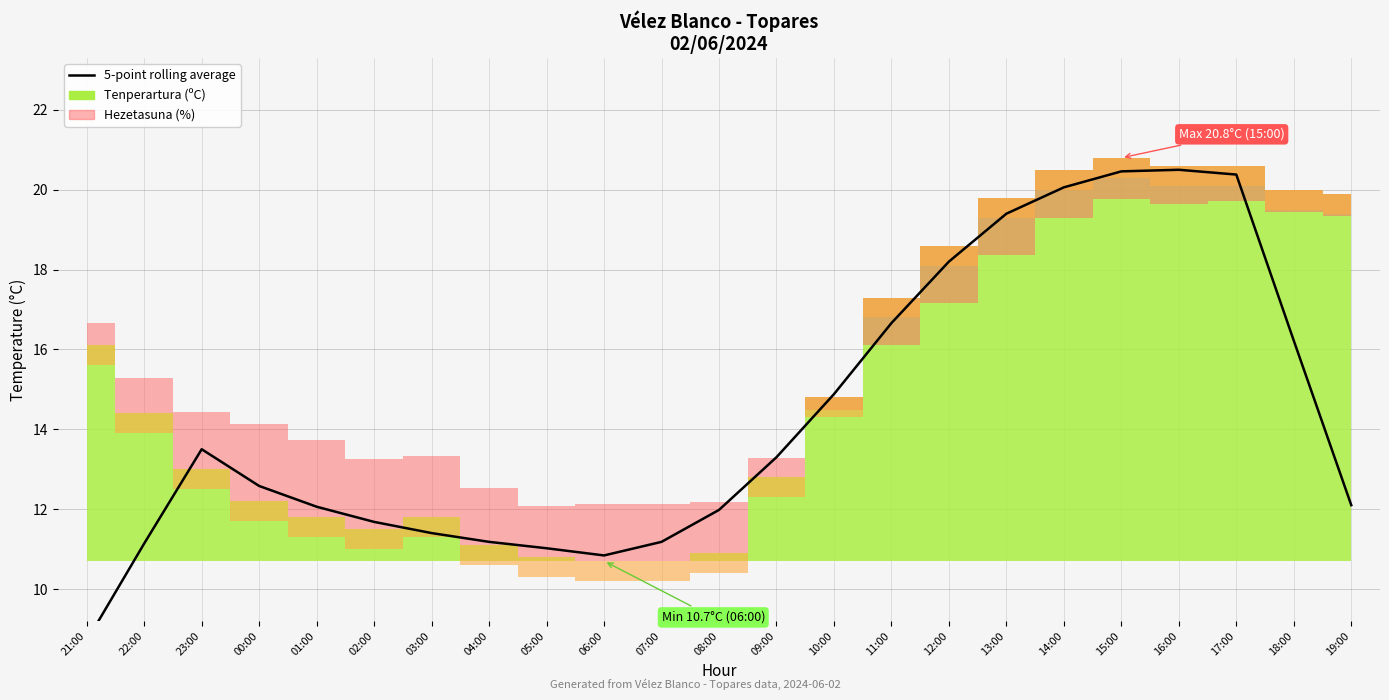

What is the sum of all values?

329.4